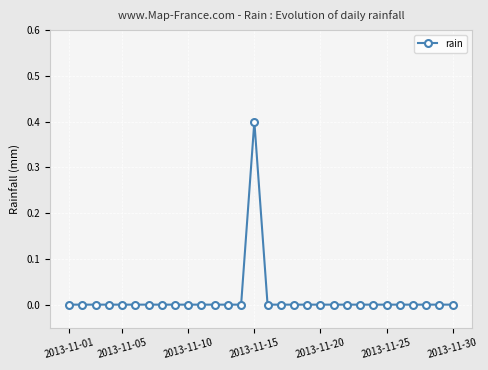

Reading left to right, what are all the values shown in this chart?

0.0	0.0	0.0	0.0	0.0	0.0	0.0	0.0	0.0	0.0	0.0	0.0	0.0	0.0	0.4	0.0	0.0	0.0	0.0	0.0	0.0	0.0	0.0	0.0	0.0	0.0	0.0	0.0	0.0	0.0